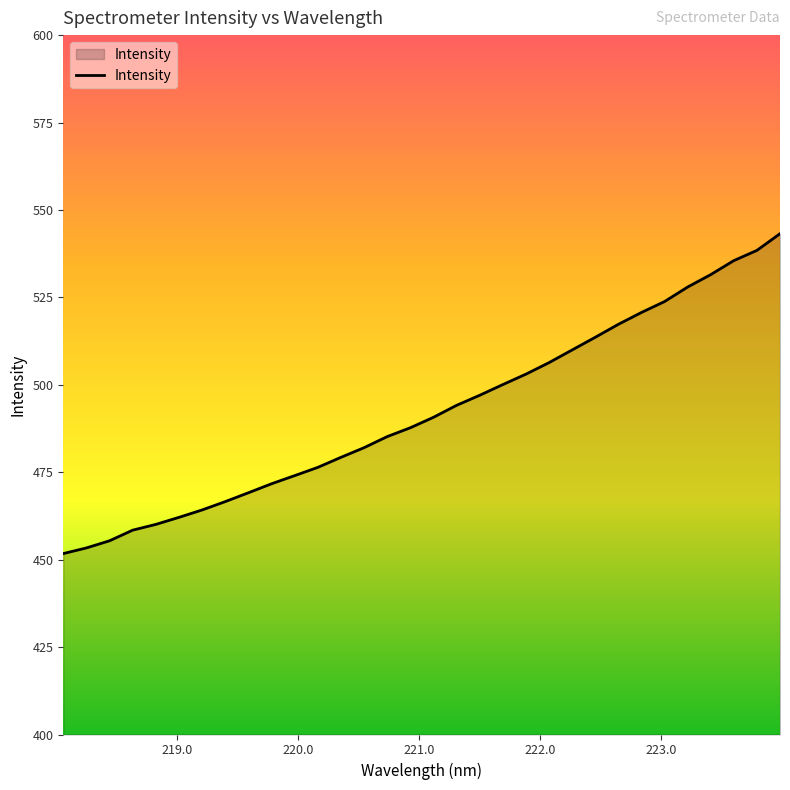

What is the difference between the maximum and minimum values?

91.5